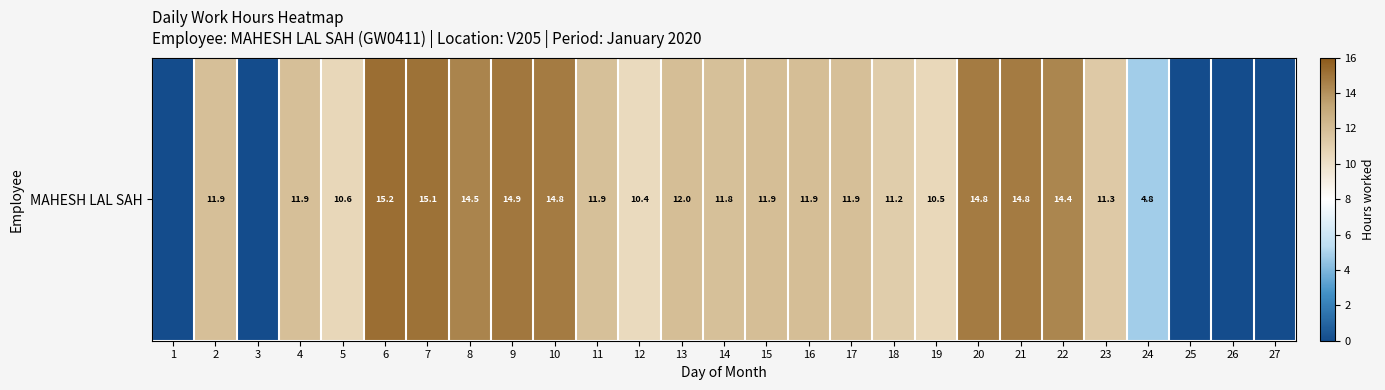

At which category does the chart reach its minimum across all series?

1